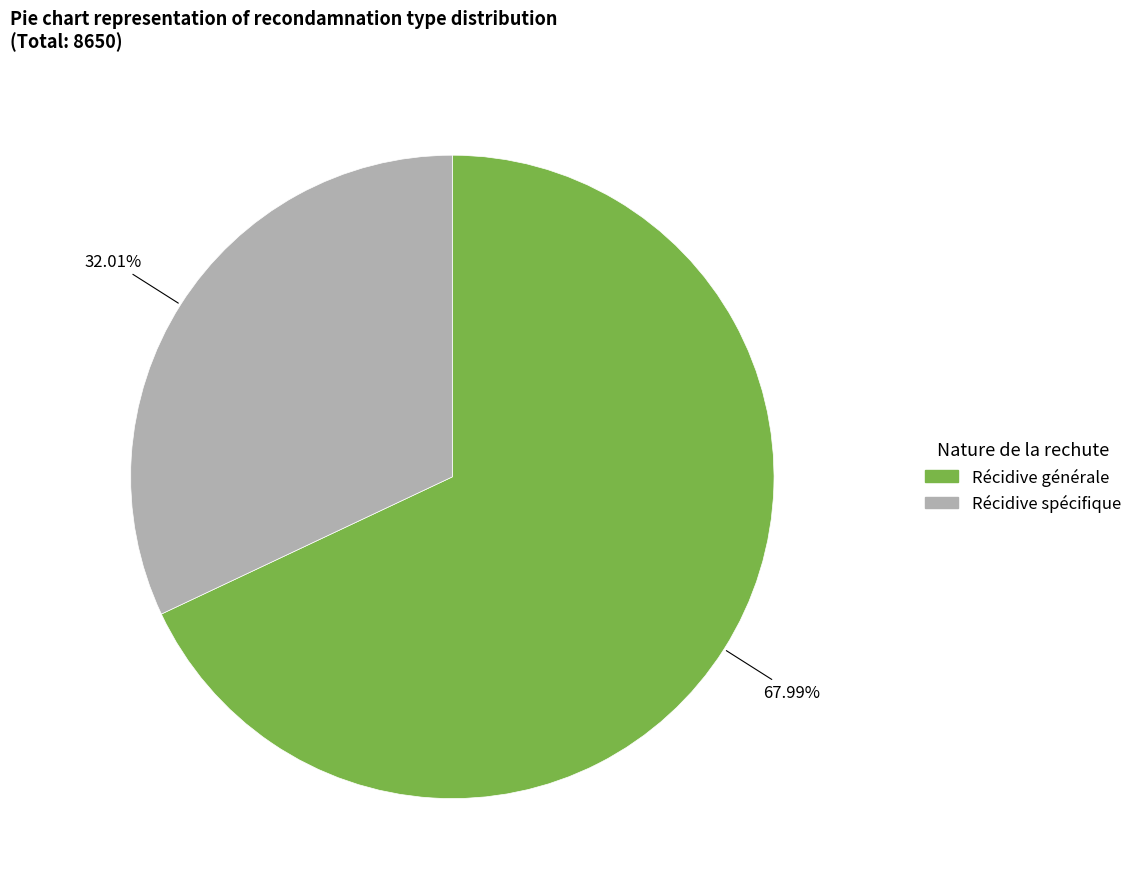

Which has a higher value, Récidive spécifique or Récidive générale?

Récidive générale